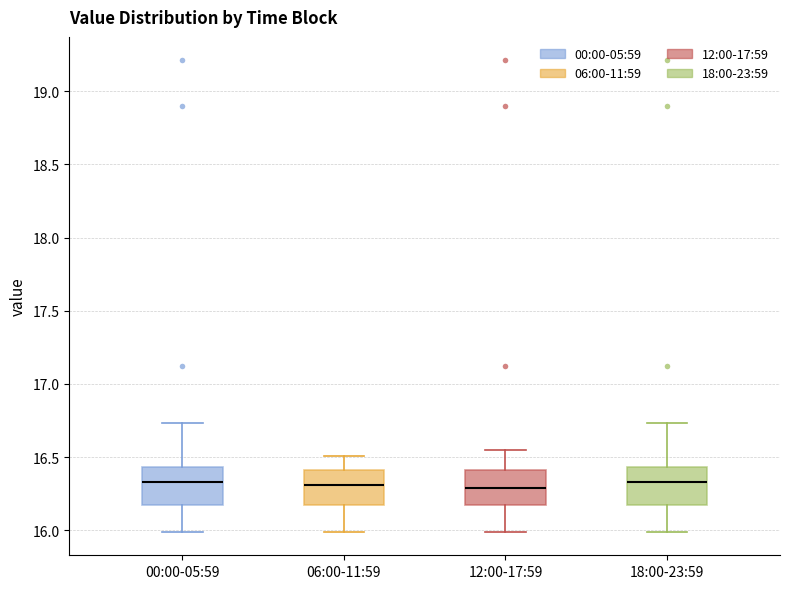

Where is the upper edge of the box for 06:00-11:59 on the y-axis? The values are not printed on the chart, so give them approximately, as read against the axis.

16.40